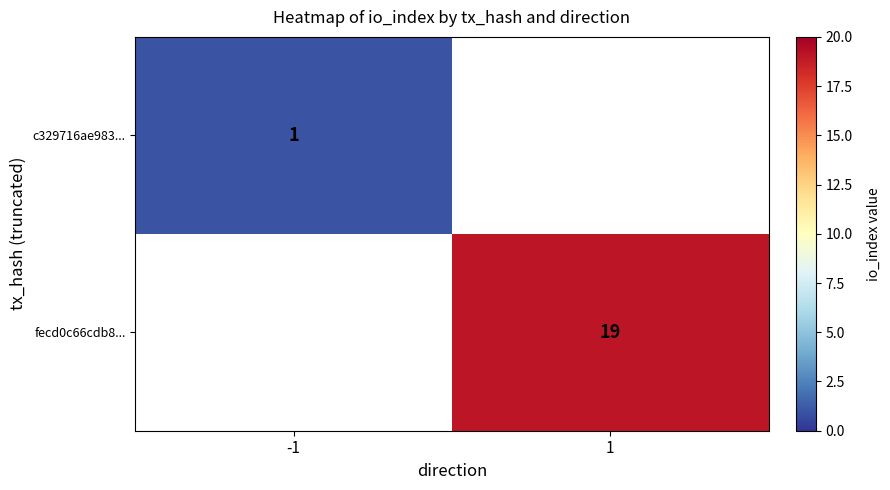

True or false: c329716ae983... has a value of 2 at -1.

False